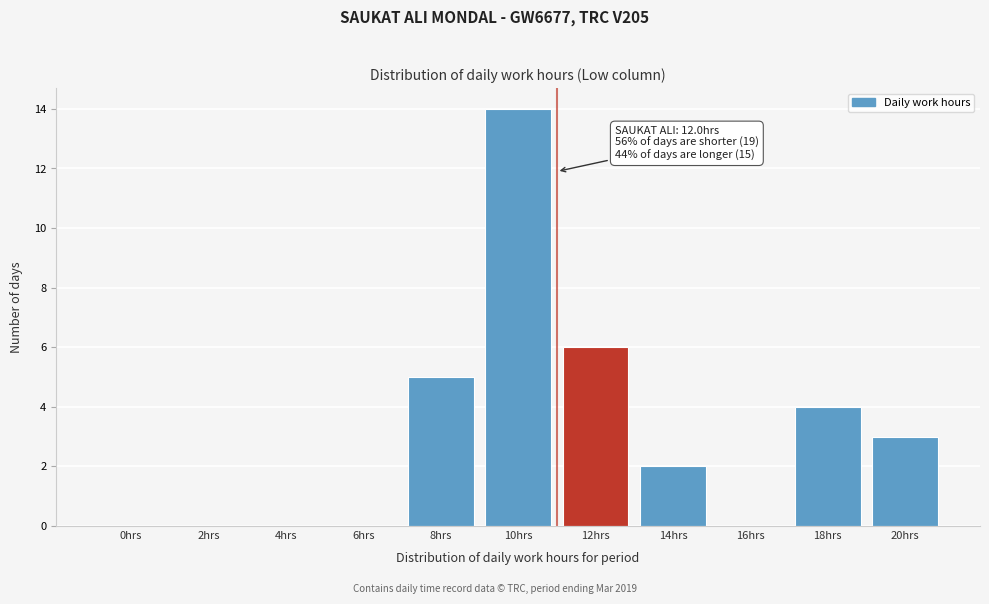

Reading right to left, transcribe all the data shown in this chart.

20hrs=3	18hrs=4	16hrs=0	14hrs=2	12hrs=6	10hrs=14	8hrs=5	6hrs=0	4hrs=0	2hrs=0	0hrs=0